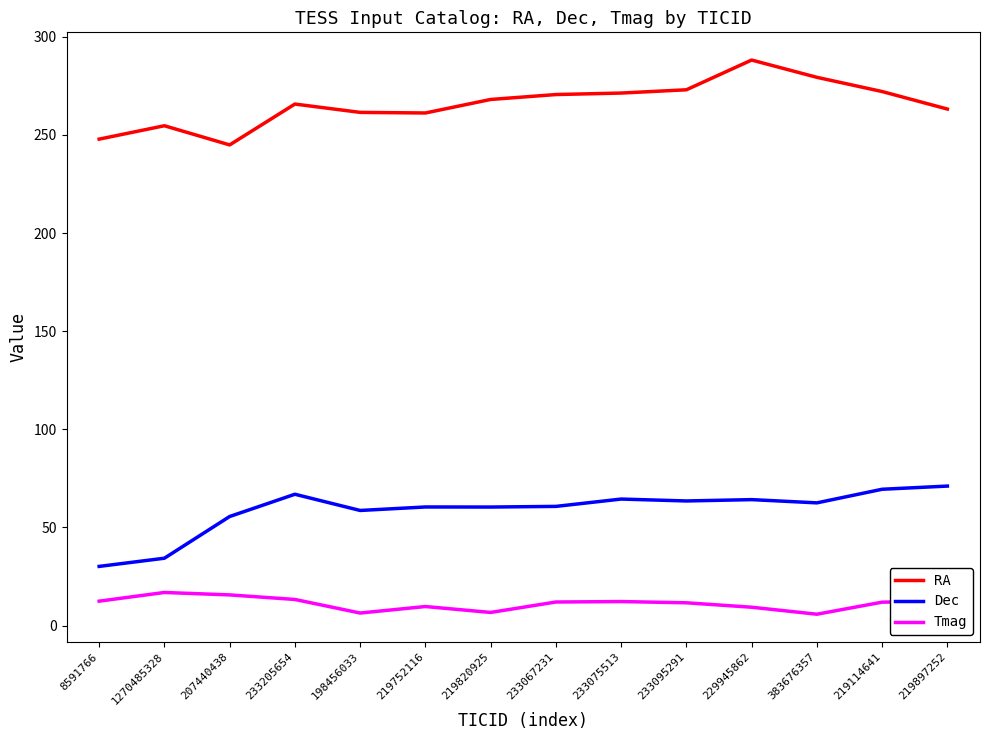

Rank the series at 8591766 from lowest to highest value.

Tmag, Dec, RA